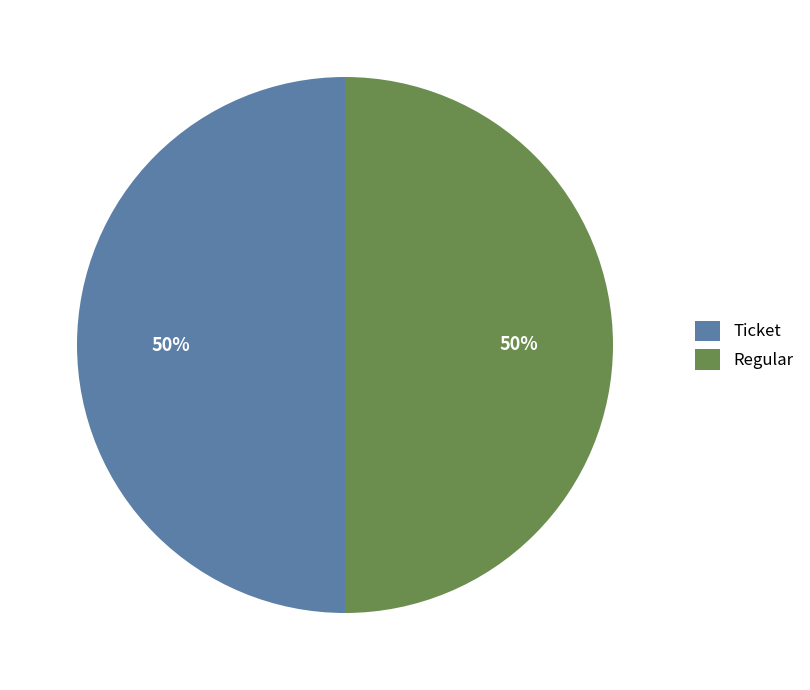

Combined, do Ticket and Regular account for over 50%?

Yes